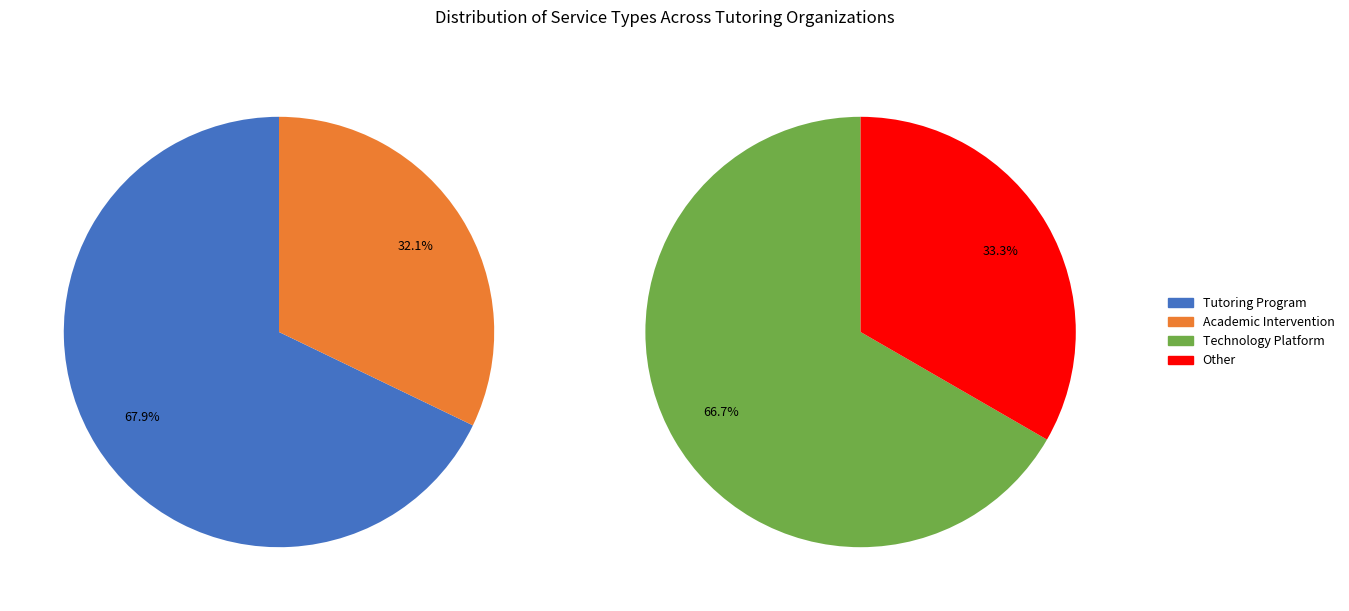

How many slices are in this pie chart?

4